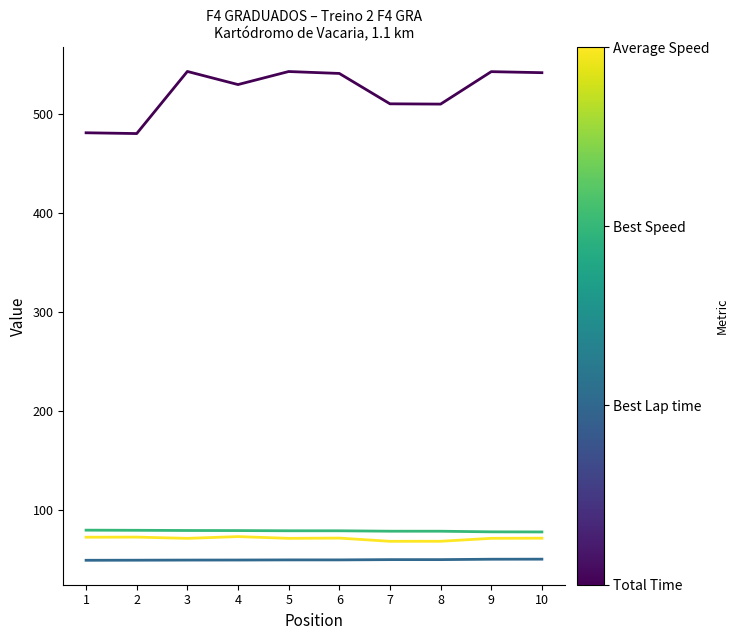

What is the maximum value shown in the chart?

543.6